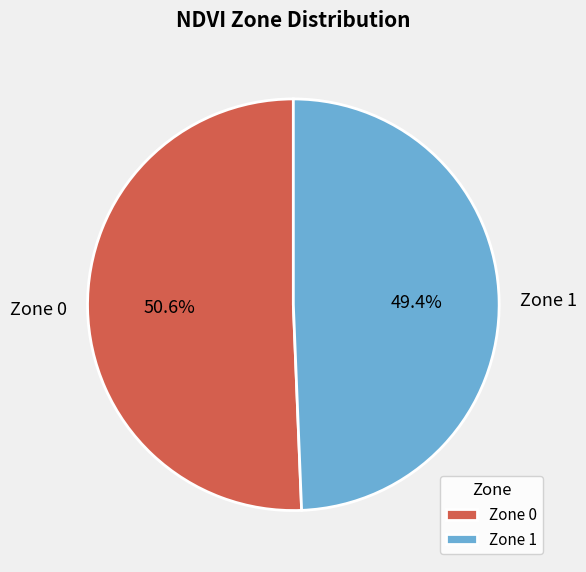

Is Zone 1 the majority of the pie?

No